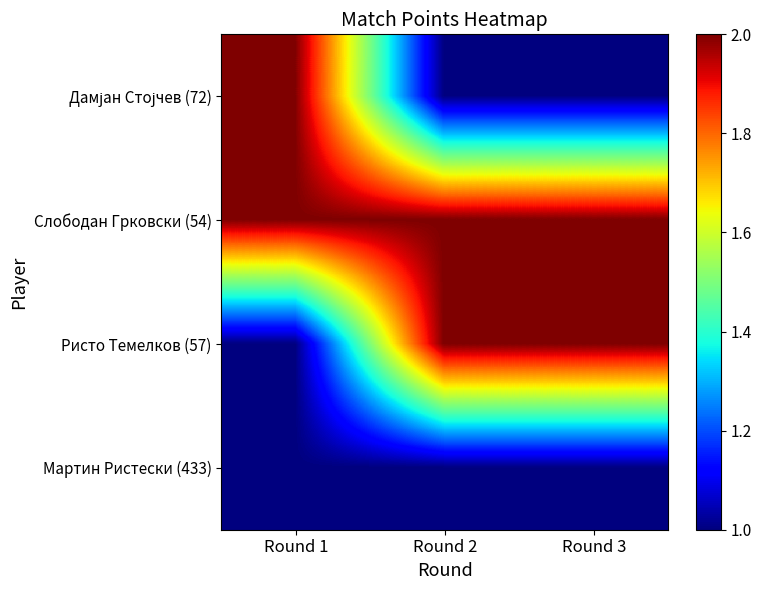

Rank the series by their maximum value, from highest to lowest.

Дамјан Стојчев (72), Слободан Грковски (54), Ристо Темелков (57), Мартин Ристески (433)